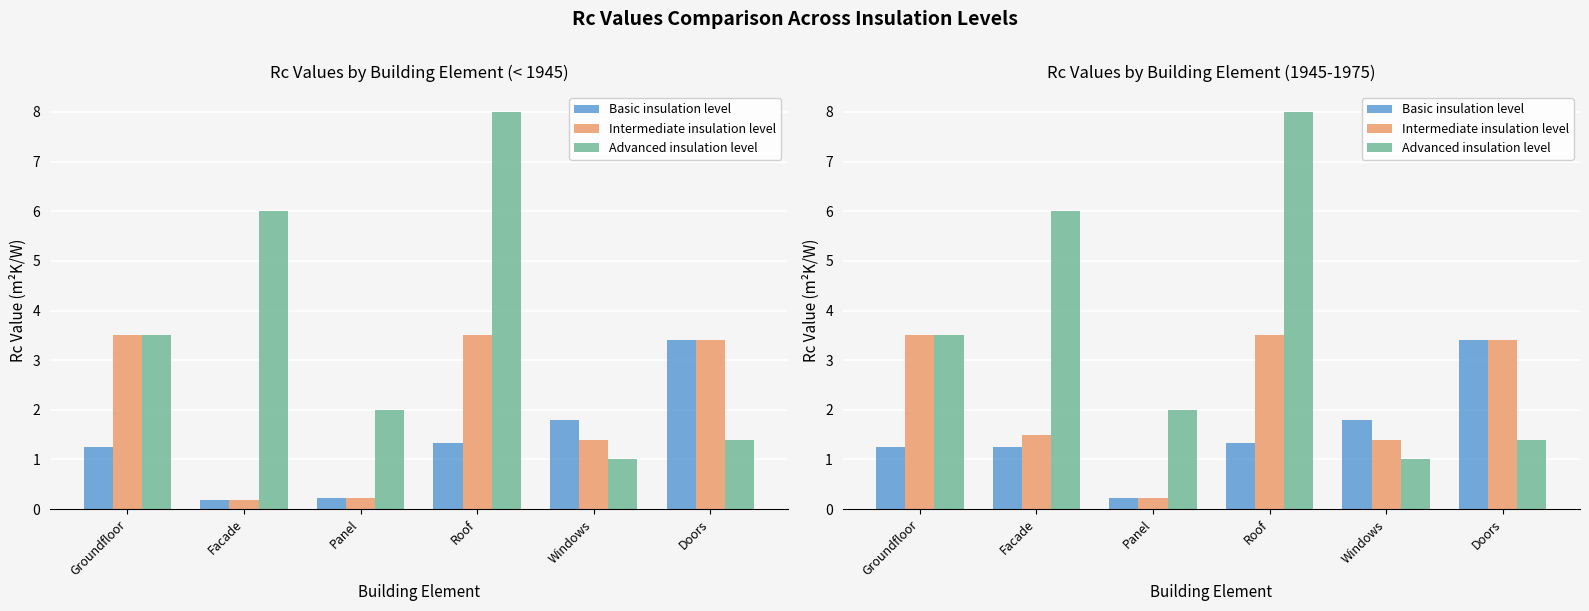

List the series in order of their overall mean, highest first.

Advanced insulation level, Intermediate insulation level, Basic insulation level